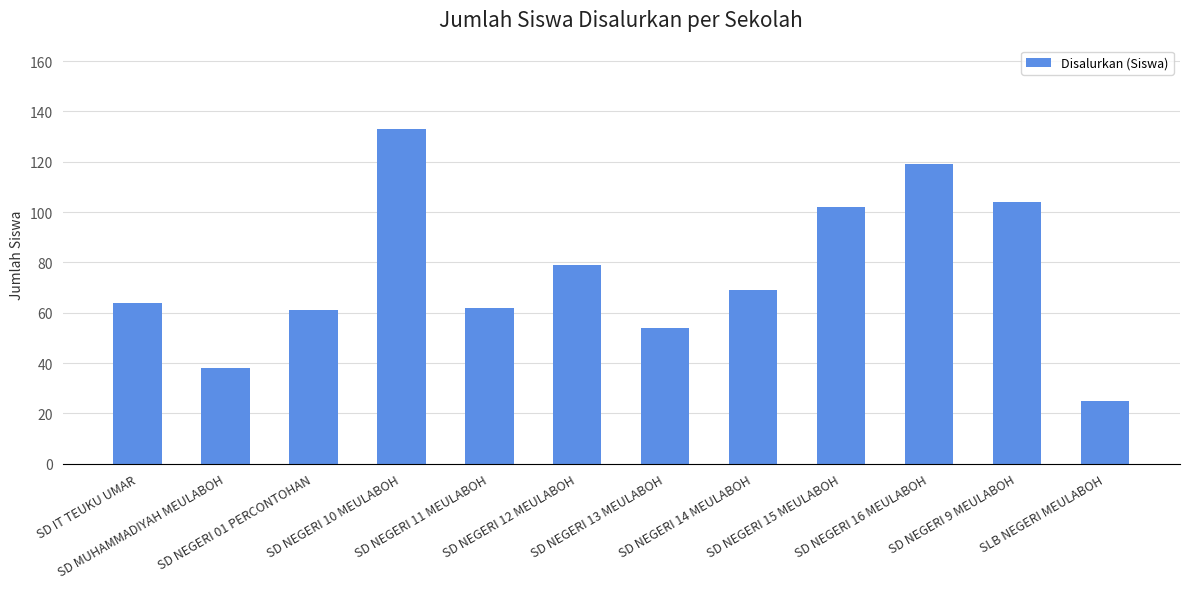

What is the difference between the second highest and second lowest values?

81